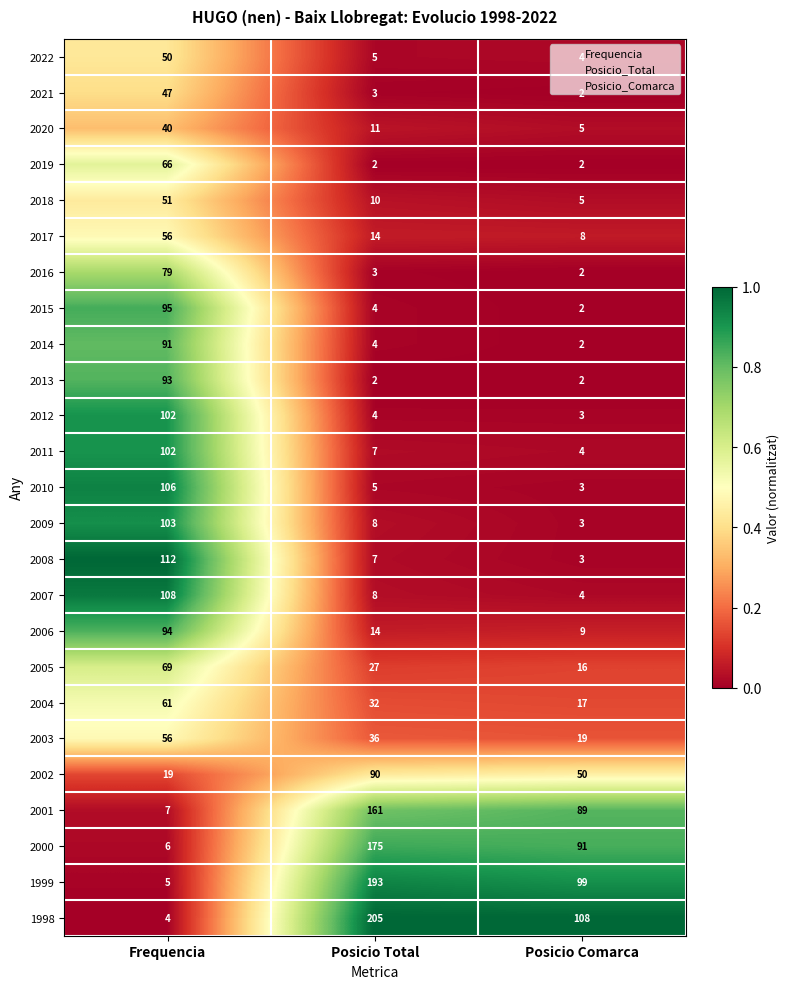

Which series has the widest spread of values?

1998